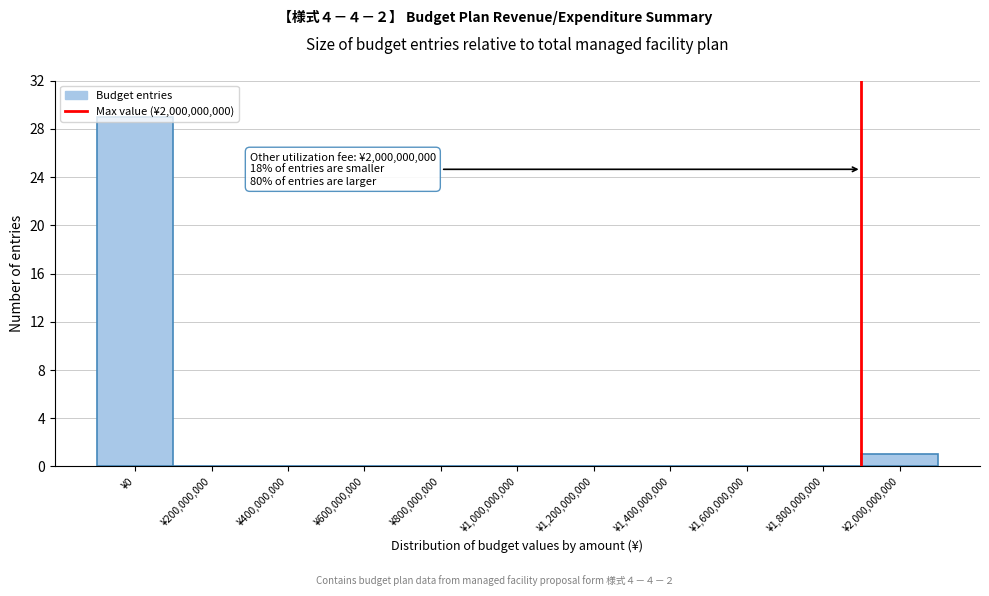

Which has a higher value, ¥400,000,000 or ¥0?

¥0